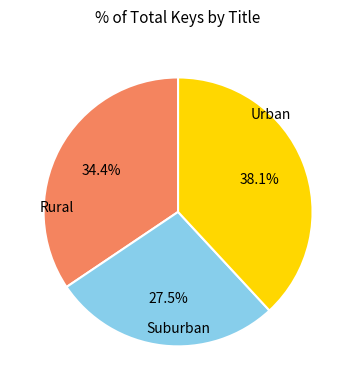

Does any single category account for the majority?

No